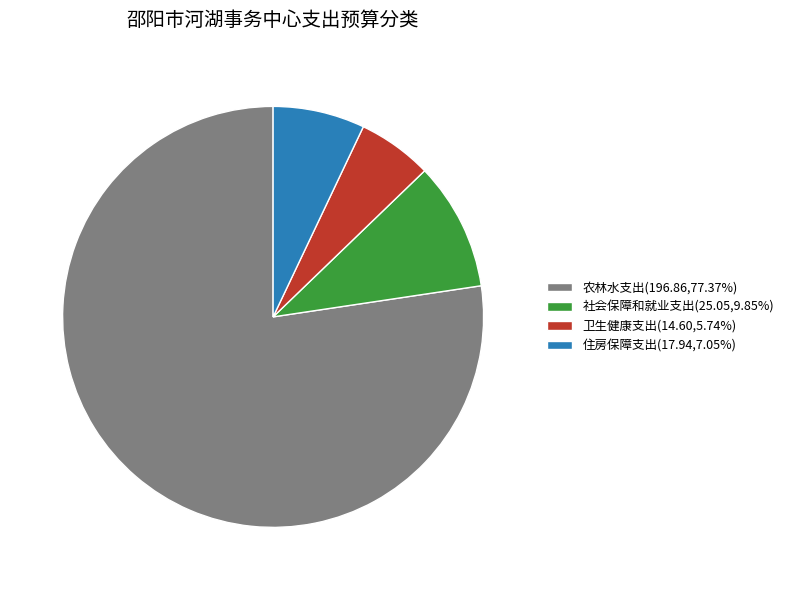

Combined, do 住房保障支出(17.94,7.05%) and 农林水支出(196.86,77.37%) account for over 50%?

Yes